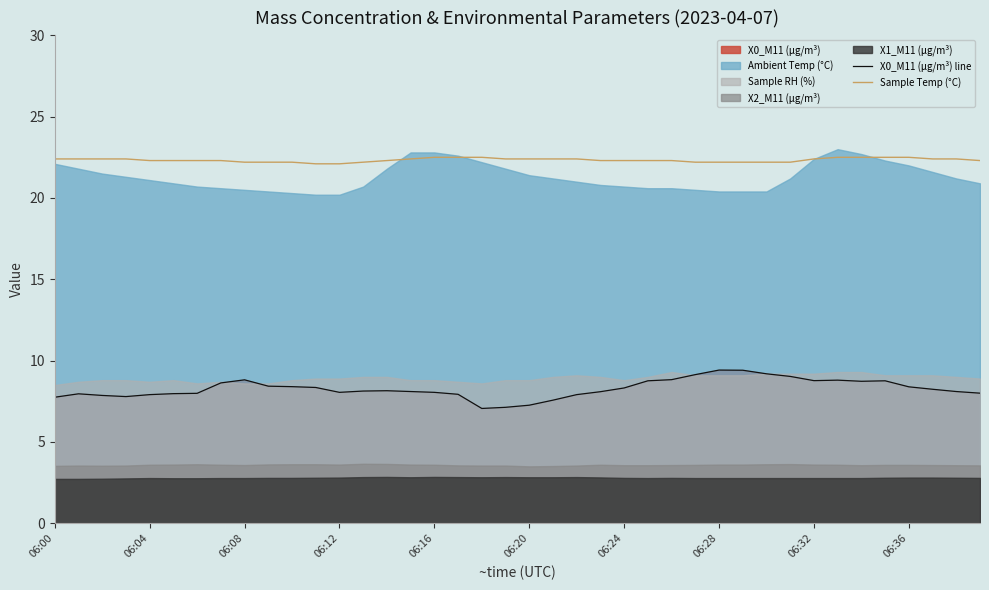

How many interior local peaks does the X0_M11 (μg/m³) line series have?

6